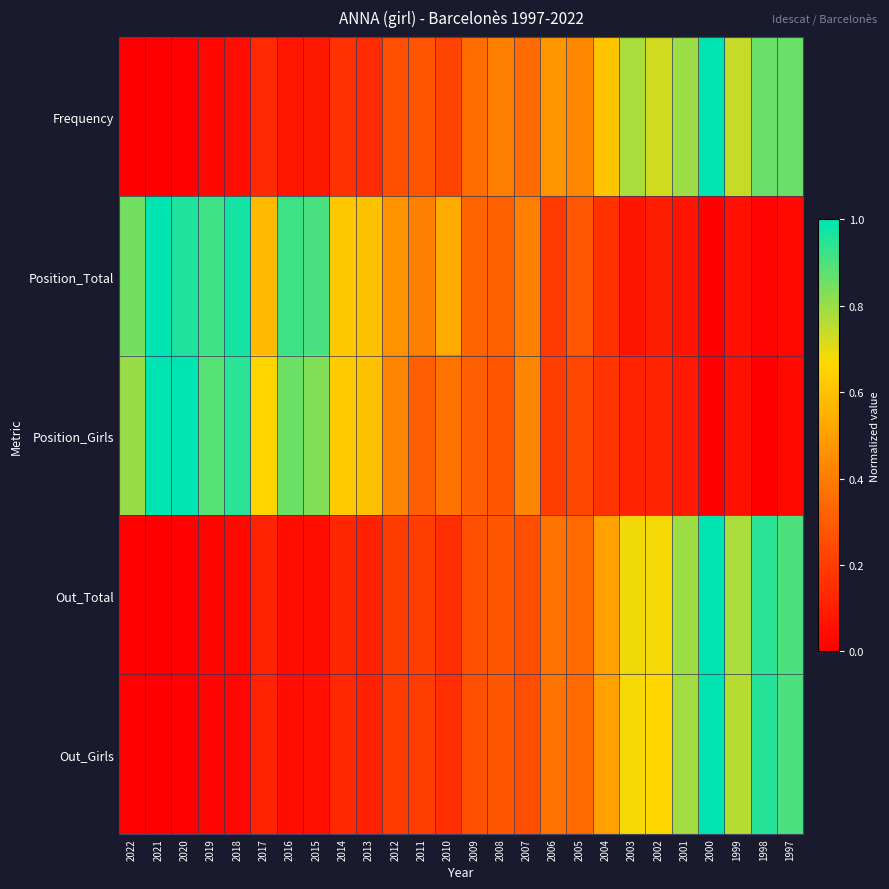

Reading left to right, what are all the values shown in this chart?

Frequency: 2022=0.0	2021=0.0	2020=0.0	2019=0.0	2018=0.0	2017=0.1	2016=0.1	2015=0.1	2014=0.2	2013=0.1	2012=0.3	2011=0.3	2010=0.2	2009=0.4	2008=0.4	2007=0.3	2006=0.5	2005=0.4	2004=0.6	2003=0.8	2002=0.7	2001=0.8	2000=1.0	1999=0.7	1998=0.9	1997=0.9
Position_Total: 2022=0.8	2021=1.0	2020=1.0	2019=0.9	2018=1.0	2017=0.6	2016=0.9	2015=0.9	2014=0.6	2013=0.6	2012=0.5	2011=0.4	2010=0.5	2009=0.3	2008=0.3	2007=0.4	2006=0.2	2005=0.3	2004=0.2	2003=0.1	2002=0.1	2001=0.1	2000=0.0	1999=0.1	1998=0.0	1997=0.0
Position_Girls: 2022=0.8	2021=1.0	2020=1.0	2019=0.9	2018=0.9	2017=0.7	2016=0.9	2015=0.8	2014=0.6	2013=0.6	2012=0.4	2011=0.3	2010=0.4	2009=0.3	2008=0.3	2007=0.4	2006=0.2	2005=0.2	2004=0.2	2003=0.1	2002=0.1	2001=0.1	2000=0.0	1999=0.1	1998=0.0	1997=0.0
Out_Total: 2022=0.0	2021=0.0	2020=0.0	2019=0.0	2018=0.0	2017=0.1	2016=0.0	2015=0.1	2014=0.1	2013=0.1	2012=0.2	2011=0.2	2010=0.2	2009=0.3	2008=0.3	2007=0.3	2006=0.4	2005=0.3	2004=0.5	2003=0.7	2002=0.7	2001=0.8	2000=1.0	1999=0.8	1998=0.9	1997=0.9
Out_Girls: 2022=0.0	2021=0.0	2020=0.0	2019=0.0	2018=0.0	2017=0.1	2016=0.0	2015=0.1	2014=0.1	2013=0.1	2012=0.2	2011=0.2	2010=0.2	2009=0.3	2008=0.3	2007=0.3	2006=0.4	2005=0.3	2004=0.5	2003=0.7	2002=0.7	2001=0.8	2000=1.0	1999=0.8	1998=1.0	1997=0.9